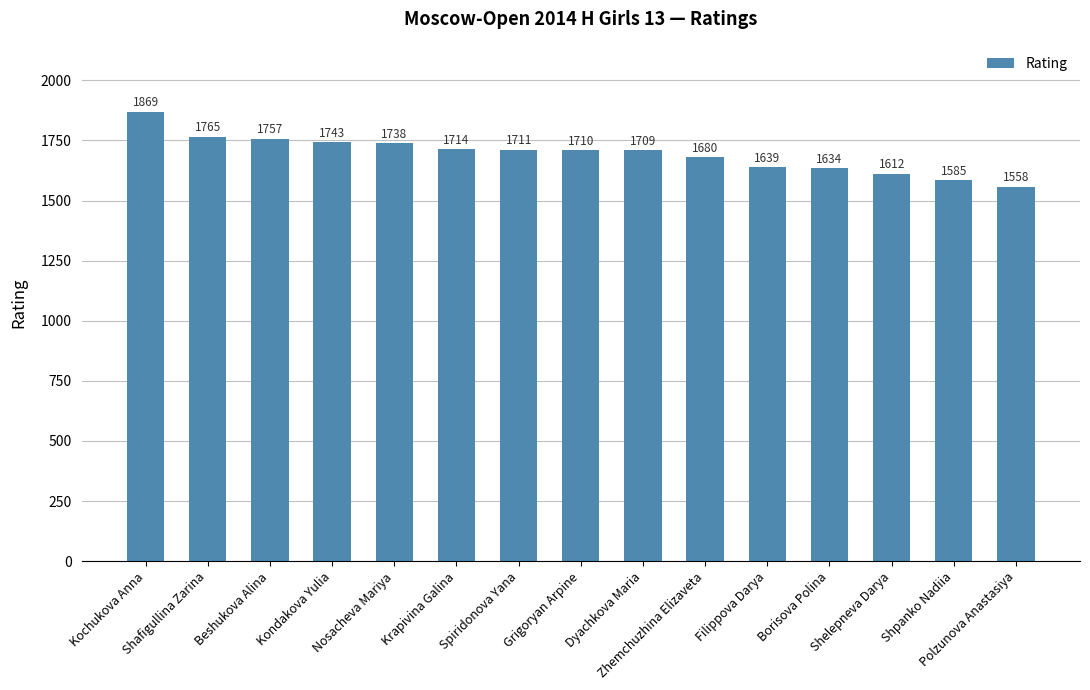

What is the ratio of the value at Shelepneva Darya to the value at Grigoryan Arpine?

0.9